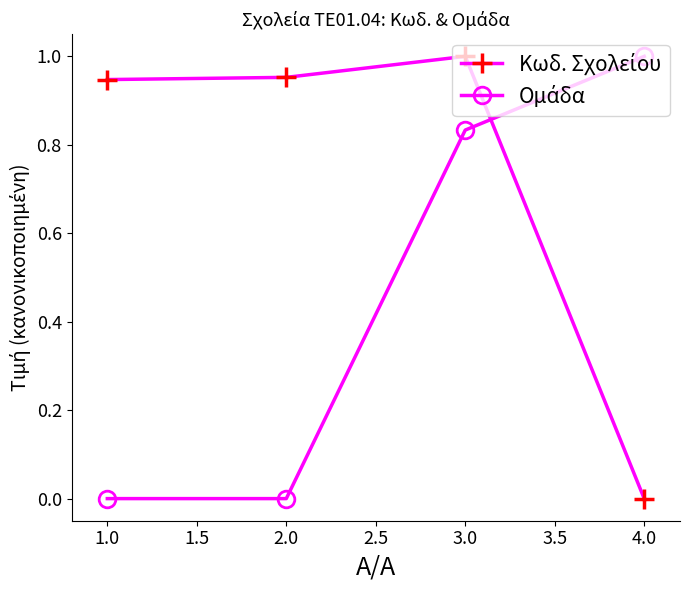

At which category is the sum across all series the highest?

3.0